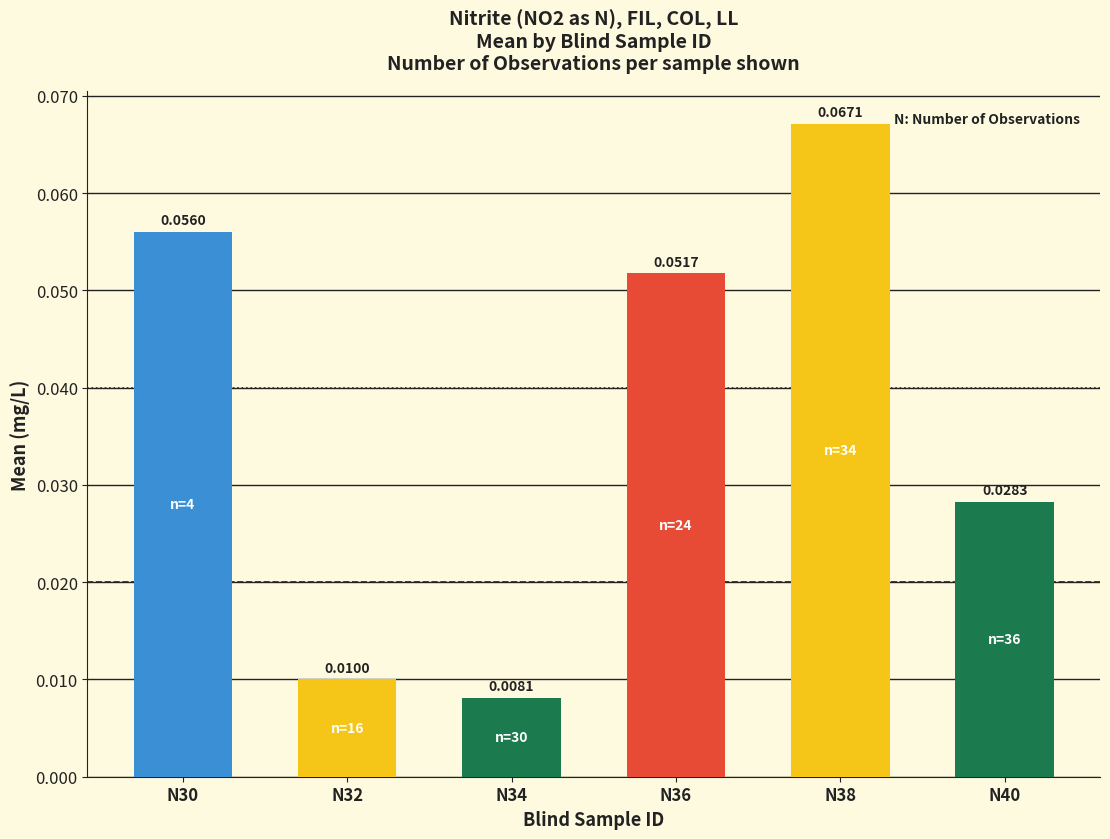

Rank the categories by value from highest to lowest.

N38, N30, N36, N40, N32, N34